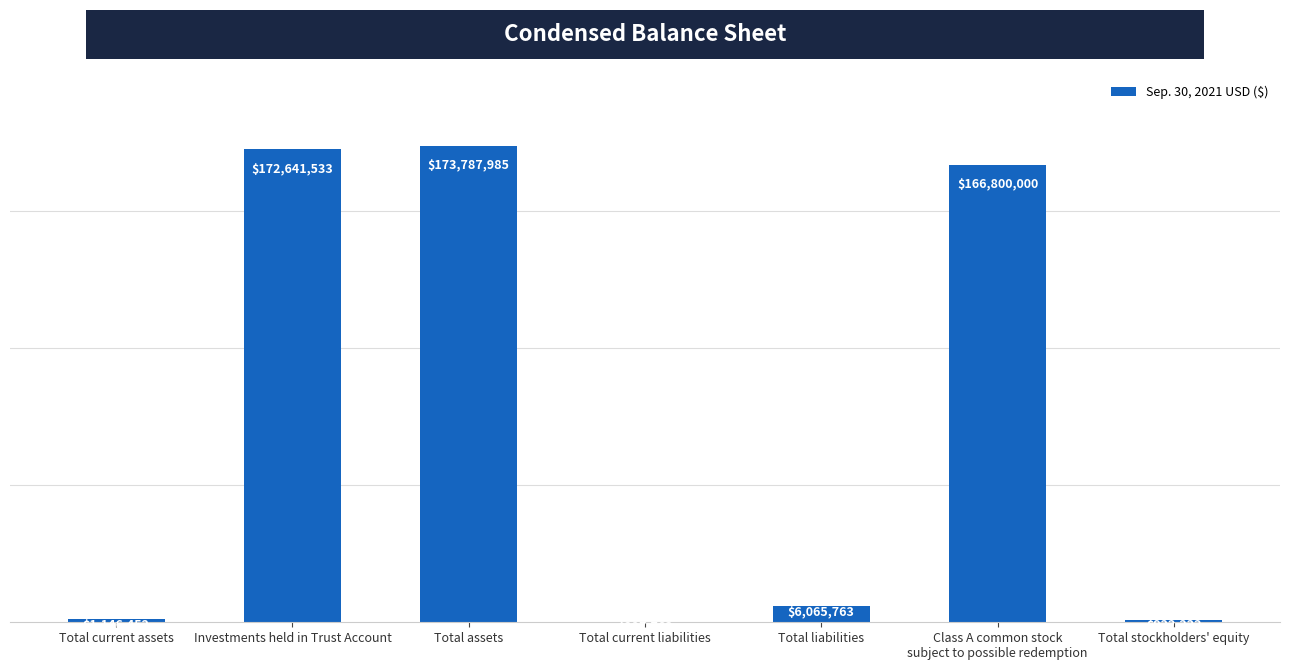

What is the average value?

74513103